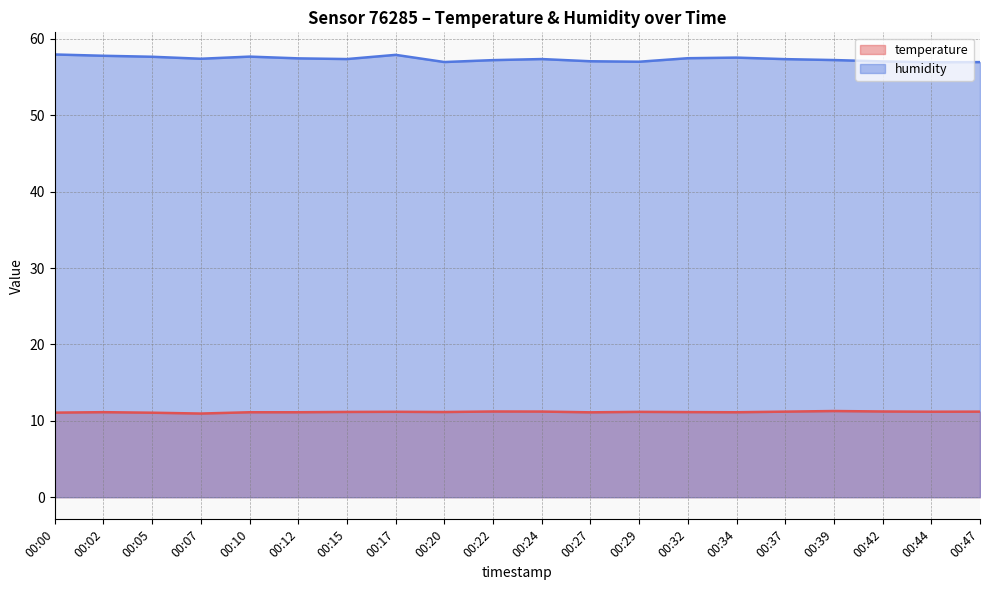

What is the difference between the maximum and minimum values in the humidity series?

1.0